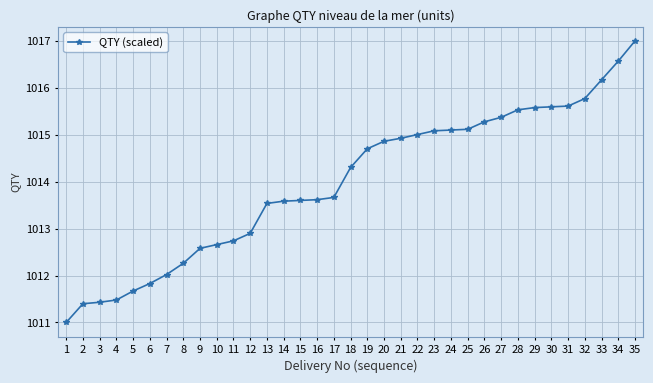

What is the value of the 3rd point from the left?

1011.4